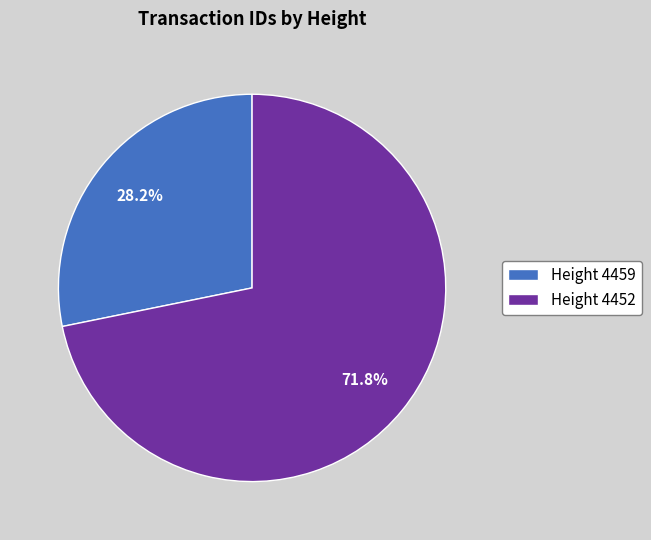

What portion of the pie excludes Height 4459?

71.8%